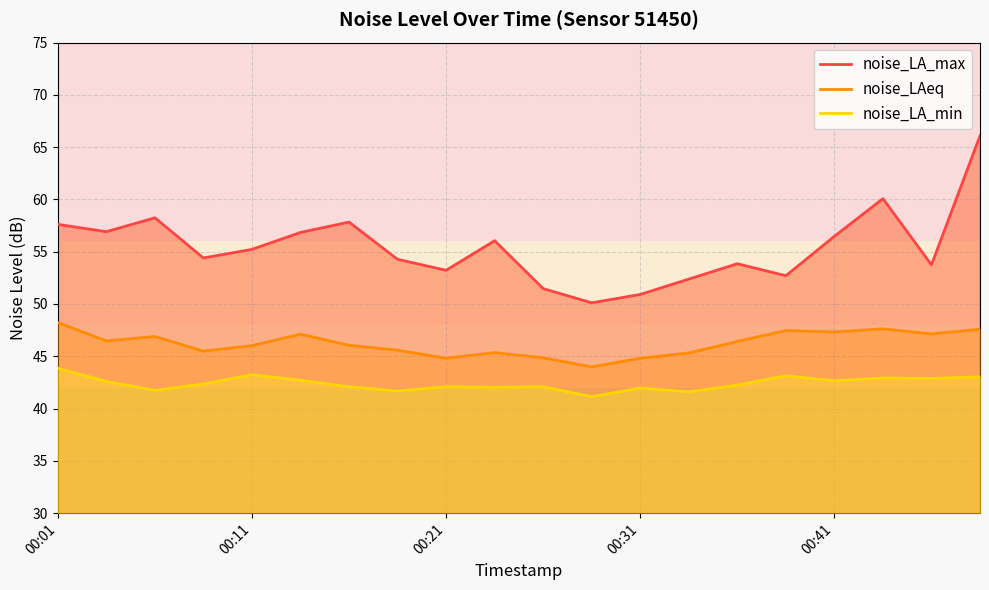

True or false: noise_LA_max and noise_LA_min intersect in this chart.

False